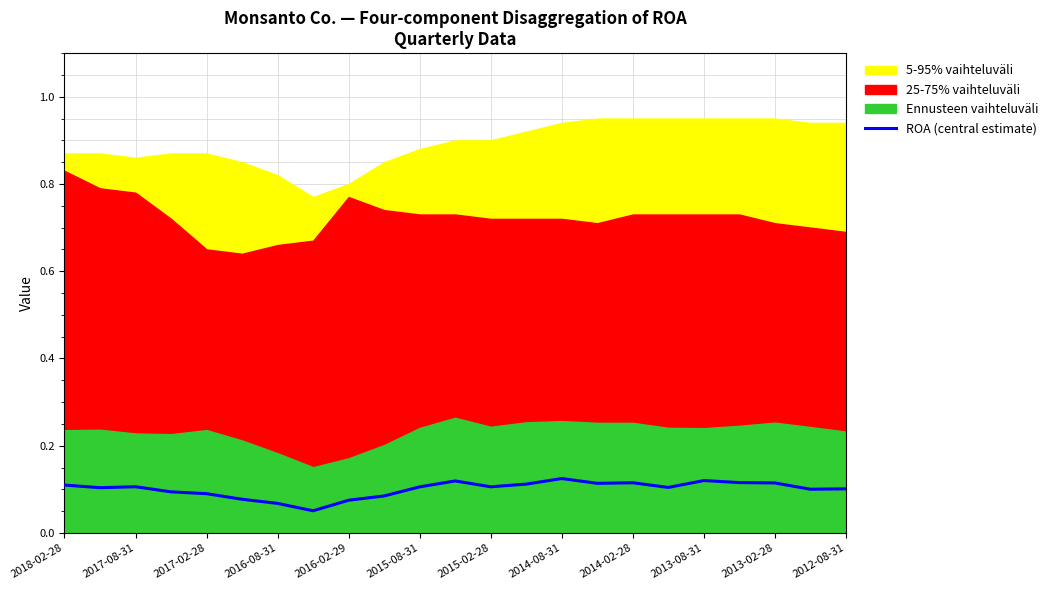

Does the chart have visible grid lines?

Yes